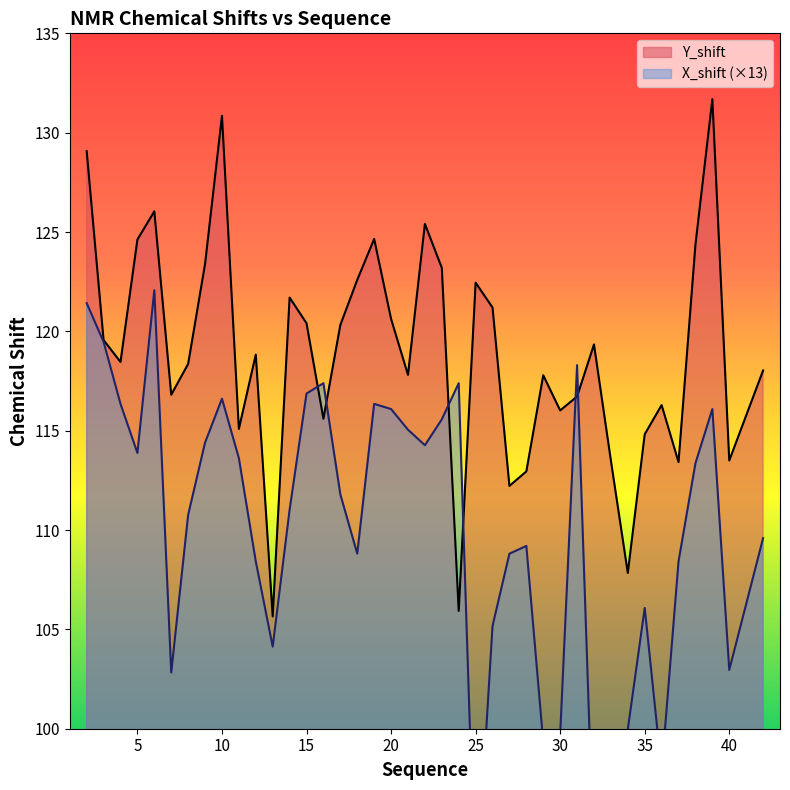

Reading left to right, transcribe all the data shown in this chart.

Y_shift: 2=129.1	3=119.6	4=118.5	5=124.6	6=126.0	7=116.8	8=118.4	9=123.4	10=130.8	11=115.1	12=118.8	13=105.7	14=121.7	15=120.4	16=115.6	17=120.3	18=122.6	19=124.7	20=120.6	21=117.8	22=125.4	23=123.2	24=105.9	25=122.5	26=121.2	27=112.2	28=113.0	29=117.8	30=116.0	31=116.7	32=119.3	33=113.5	34=107.8	35=114.8	36=116.3	37=113.4	38=124.4	39=131.7	40=113.5	42=118.0
X_shift: 2=121.4	3=119.5	4=116.3	5=113.9	6=122.1	7=102.8	8=110.8	9=114.4	10=116.6	11=113.6	12=108.4	13=104.1	14=111.0	15=116.9	16=117.4	17=111.8	18=108.8	19=116.3	20=116.1	21=115.0	22=114.3	23=115.6	24=117.4	25=91.1	26=105.2	27=108.8	28=109.2	29=99.3	30=99.7	31=118.3	32=93.2	33=97.5	34=100.0	35=106.1	36=97.9	37=108.4	38=113.4	39=116.1	40=103.0	42=109.6